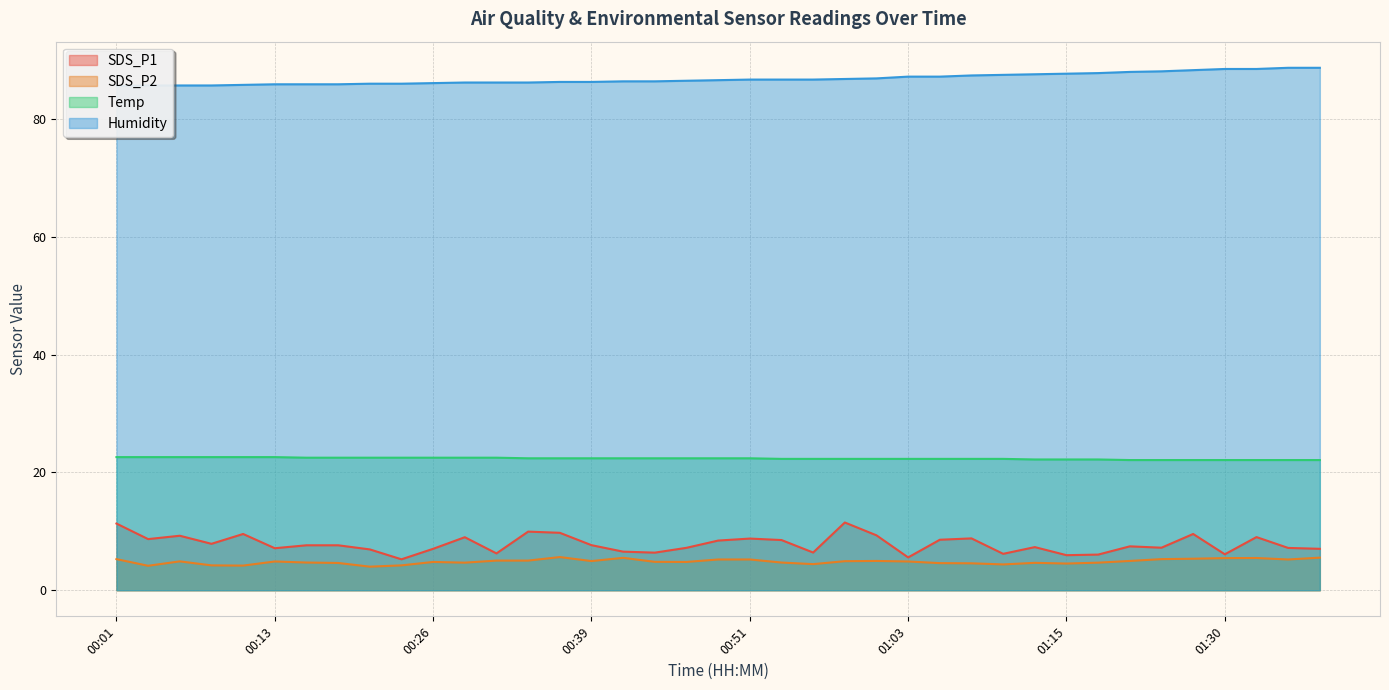

Reading left to right, transcribe all the data shown in this chart.

SDS_P1: 11.3	8.7	9.2	7.9	9.6	7.1	7.6	7.6	6.9	5.2	7.0	9.0	6.2	9.9	9.8	7.7	6.5	6.4	7.2	8.4	8.8	8.5	6.4	11.5	9.3	5.6	8.6	8.8	6.2	7.3	6.0	6.0	7.5	7.2	9.6	6.1	9.0	7.2	7.0
SDS_P2: 5.3	4.2	4.9	4.2	4.2	4.9	4.7	4.6	4.0	4.2	4.8	4.7	5.0	5.0	5.6	5.0	5.5	4.8	4.8	5.2	5.2	4.7	4.4	4.9	5.0	4.9	4.6	4.6	4.4	4.7	4.5	4.7	5.0	5.3	5.3	5.5	5.5	5.2	5.5
Temp: 22.6	22.6	22.6	22.6	22.6	22.6	22.5	22.5	22.5	22.5	22.5	22.5	22.5	22.4	22.4	22.4	22.4	22.4	22.4	22.4	22.4	22.3	22.3	22.3	22.3	22.3	22.3	22.3	22.3	22.2	22.2	22.2	22.1	22.1	22.1	22.1	22.1	22.1	22.1
Humidity: 85.6	85.7	85.7	85.7	85.8	85.9	85.9	85.9	86.0	86.0	86.1	86.2	86.2	86.2	86.3	86.3	86.4	86.4	86.5	86.6	86.7	86.7	86.7	86.8	86.9	87.2	87.2	87.4	87.5	87.6	87.7	87.8	88.0	88.1	88.3	88.5	88.5	88.7	88.7